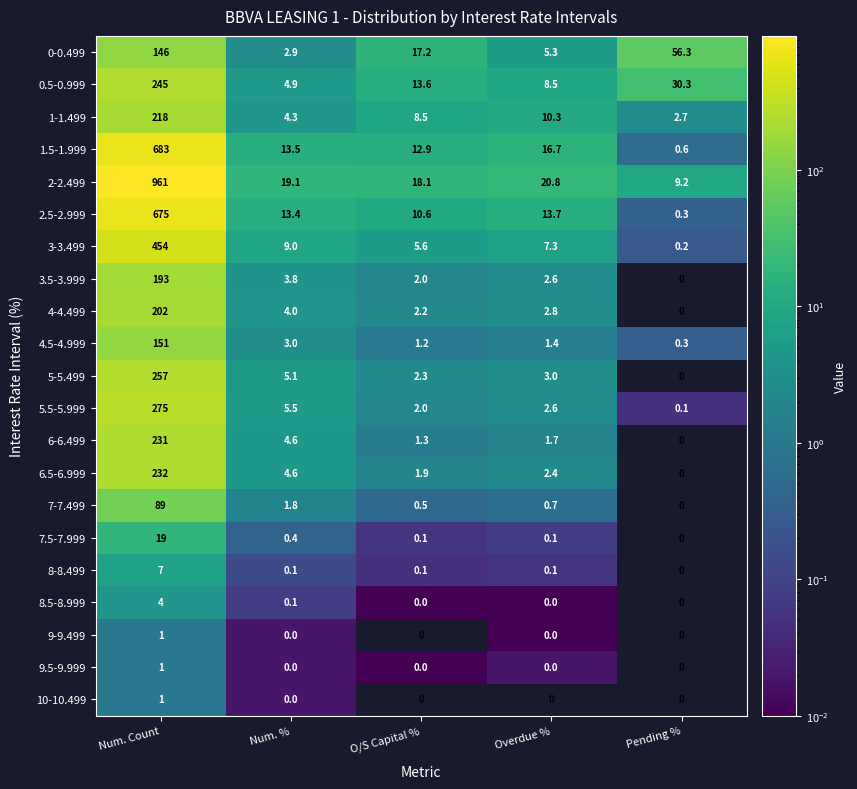

Where is 2-2.499 nearest to the value 485?

Overdue %